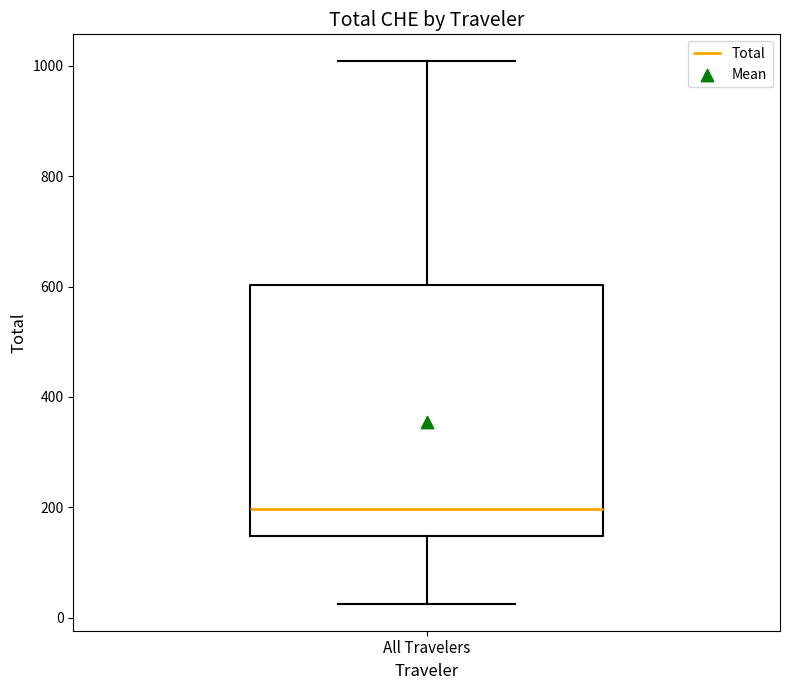

Where is the upper edge of the box for All Travelers on the y-axis? The values are not printed on the chart, so give them approximately, as read against the axis.

600